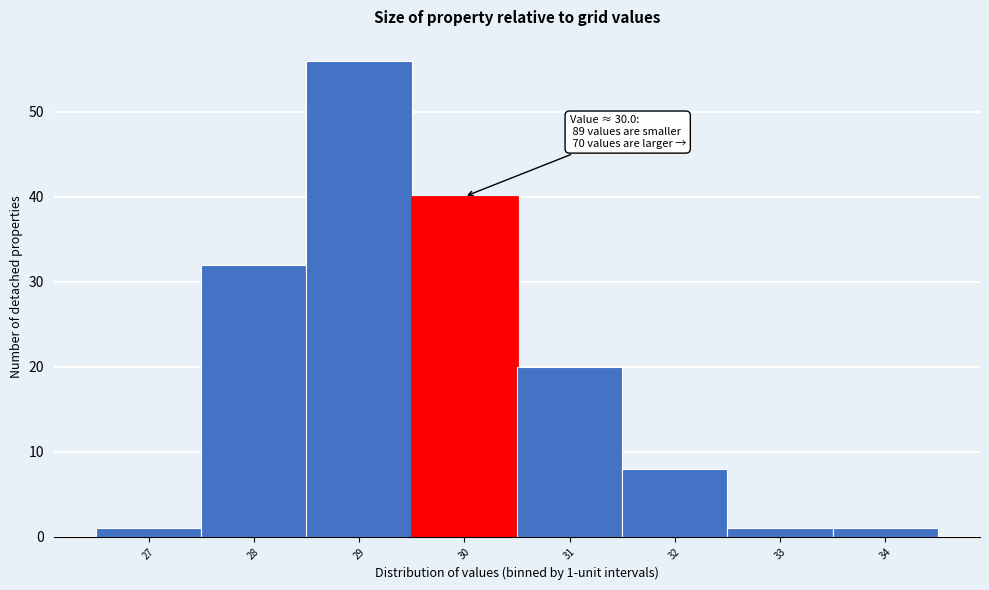

Reading left to right, extract all data points from this chart.

1	32	56	40	20	8	1	1